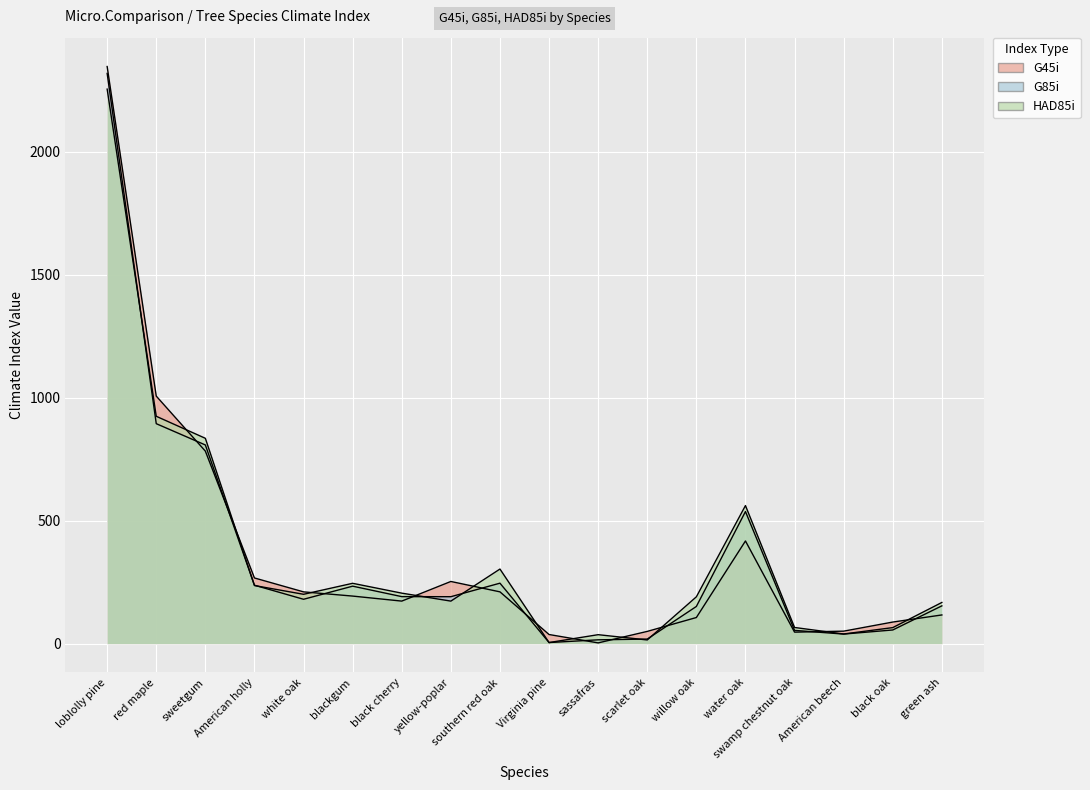

What are all the series names shown in the legend?

G45i, G85i, HAD85i